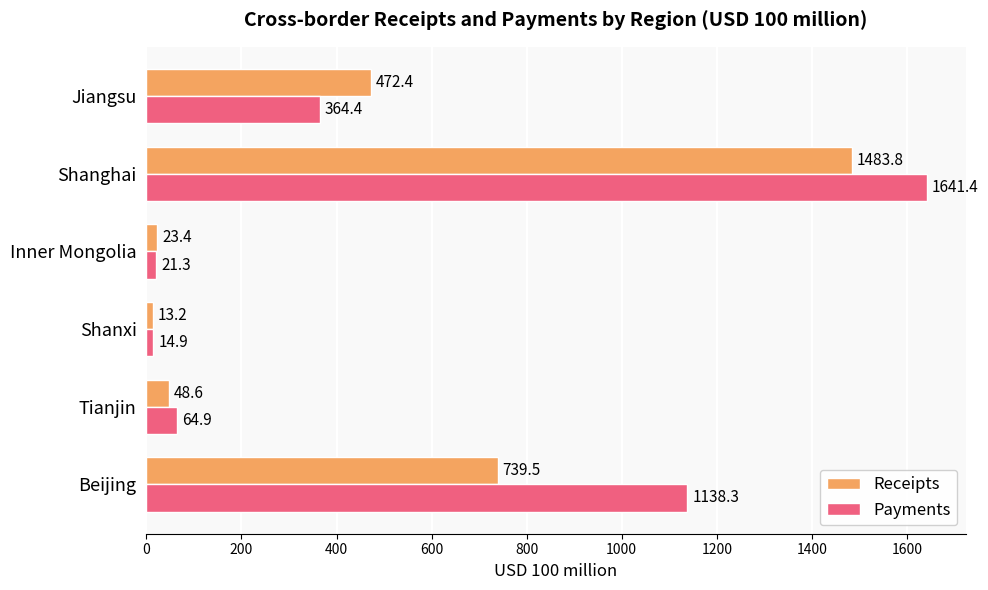

Which category has the highest value in the Payments series?

Shanghai